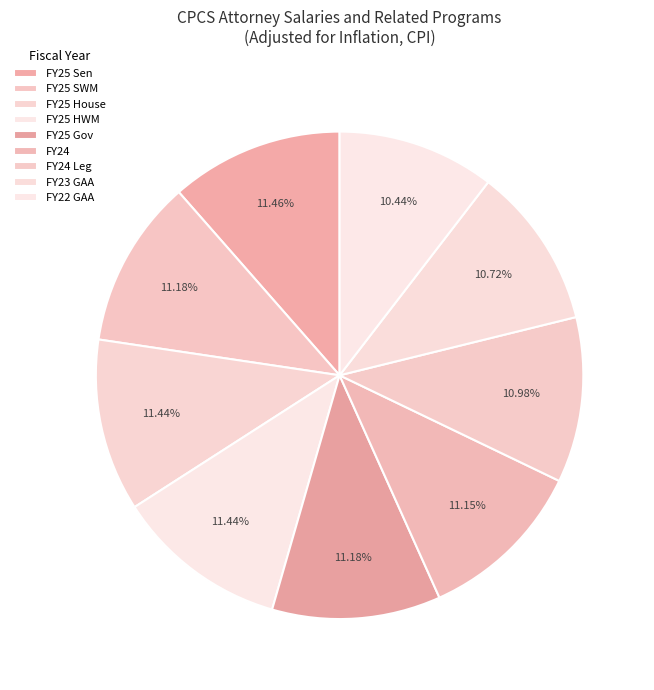

How many slices are in this pie chart?

9